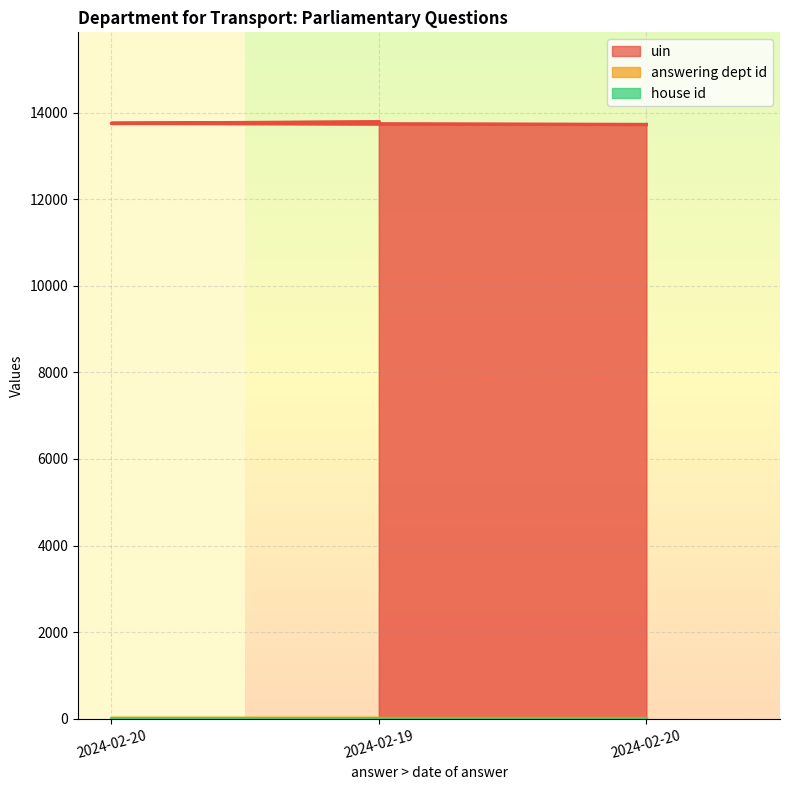

At which label does house id reach its peak?

2024-02-20